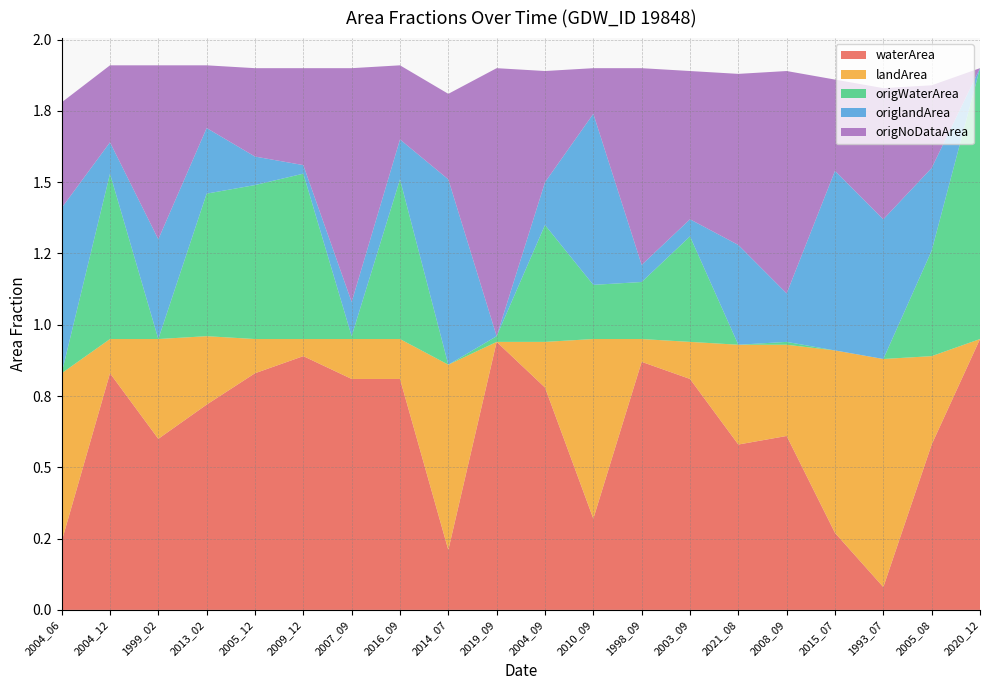

Reading left to right, what are all the values shown in this chart?

waterArea: 0.2	0.8	0.6	0.7	0.8	0.9	0.8	0.8	0.2	0.9	0.8	0.3	0.9	0.8	0.6	0.6	0.3	0.1	0.6	0.9
landArea: 0.6	0.1	0.3	0.2	0.1	0.1	0.1	0.1	0.7	0.0	0.2	0.6	0.1	0.1	0.3	0.3	0.6	0.8	0.3	0.0
origWaterArea: 0.0	0.6	0.0	0.5	0.5	0.6	0.0	0.6	0.0	0.0	0.4	0.2	0.2	0.4	0.0	0.0	0.0	0.0	0.4	0.9
origlandArea: 0.6	0.1	0.3	0.2	0.1	0.0	0.1	0.1	0.7	0.0	0.1	0.6	0.1	0.1	0.3	0.2	0.6	0.5	0.3	0.0
origNoDataArea: 0.4	0.3	0.6	0.2	0.3	0.3	0.8	0.3	0.3	0.9	0.4	0.2	0.7	0.5	0.6	0.8	0.3	0.5	0.3	0.0